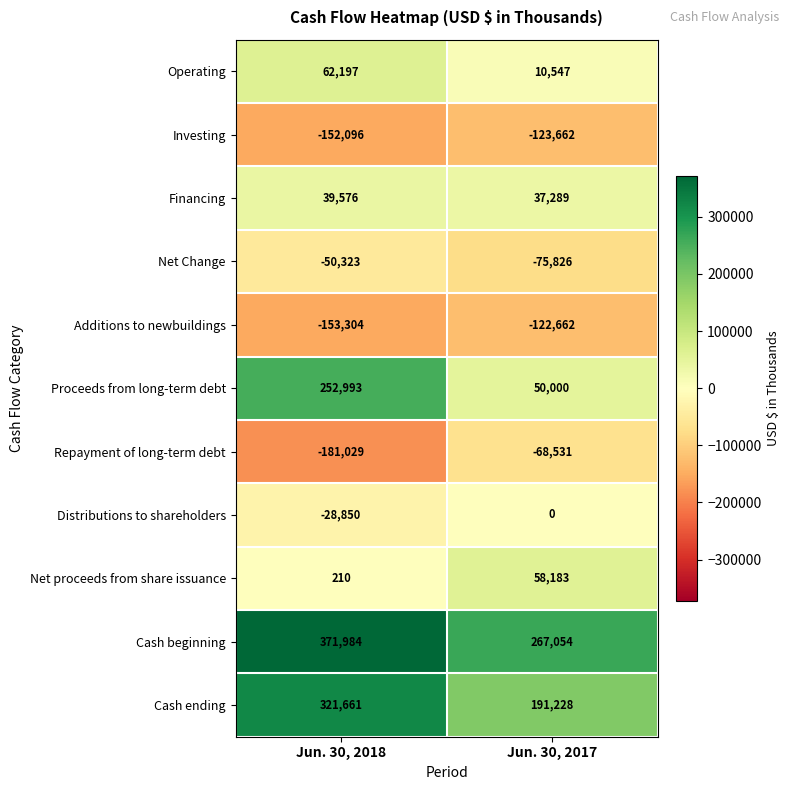

Between Jun. 30, 2018 and Jun. 30, 2017, which series saw the biggest shift?

Proceeds from long-term debt